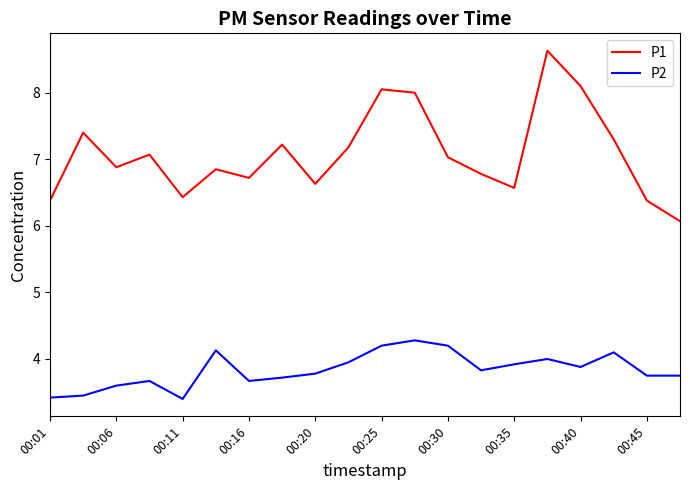

In P1, how many points are higher than both neighbors (excluding endpoints)?

6